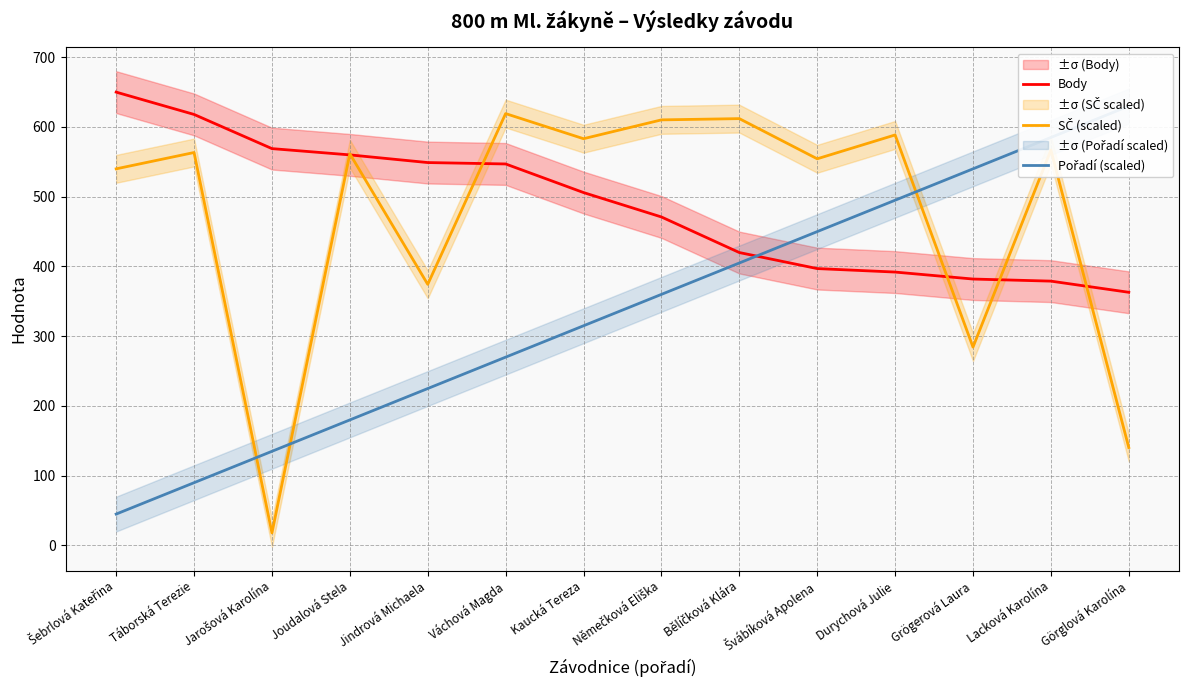

True or false: Pořadí (scaled) has more than 1 interior local peaks.

False